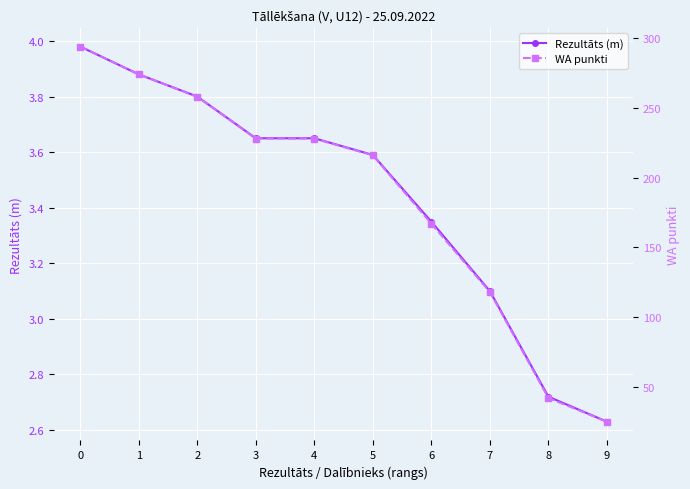

At which label is WA punkti closest to 159?

6